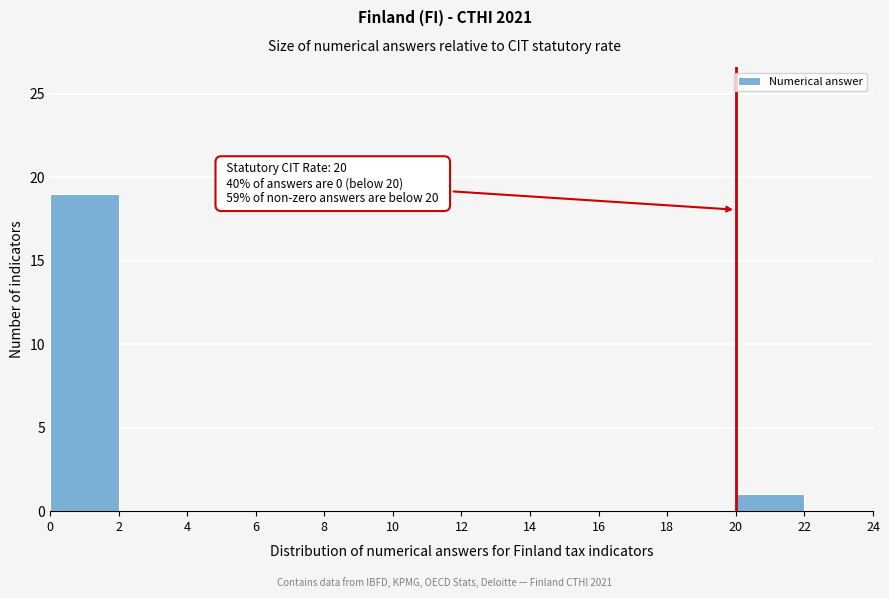

Which range on the x-axis has the tallest bar?

0 to 2